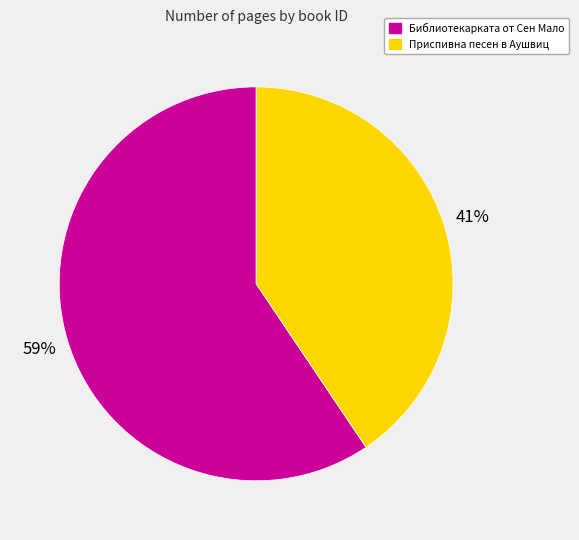

To the nearest percent, what is the combined percentage of Библиотекарката от Сен Мало and Приспивна песен в Аушвиц?

100%